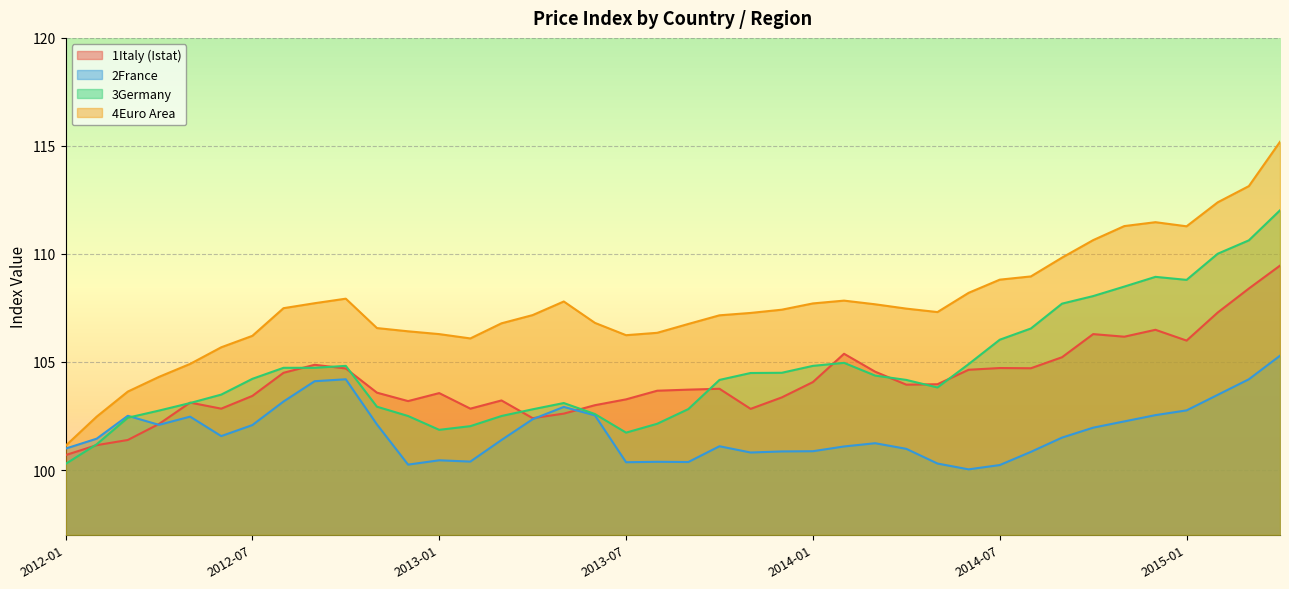

Does the chart display data point markers on the line(s)?

No